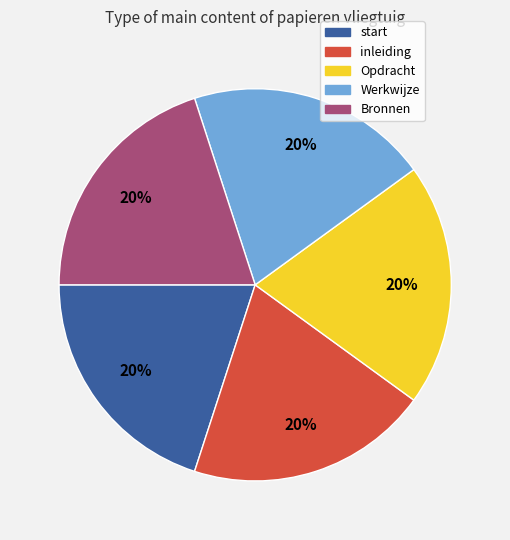

Approximately how many times larger is the value at Opdracht compared to Bronnen?

1.0